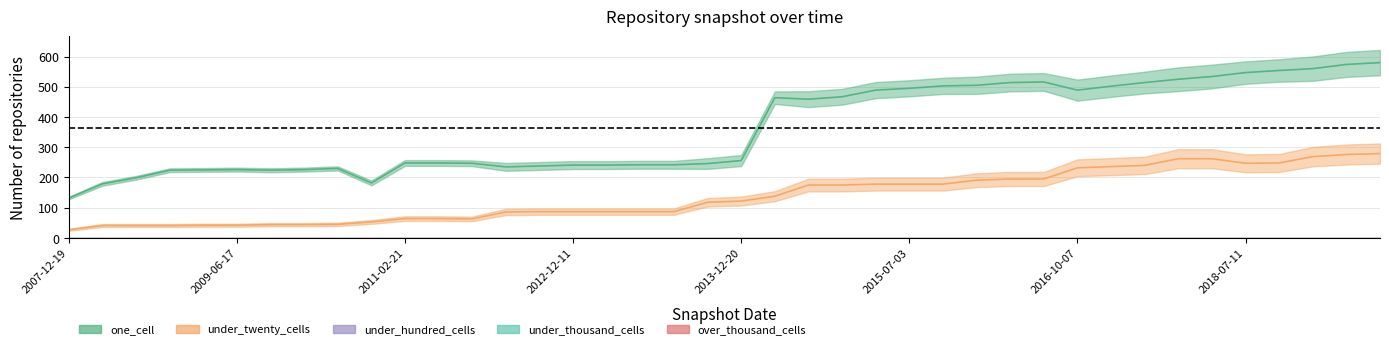

At which label is under_twenty_cells closest to 153?

2014-03-28